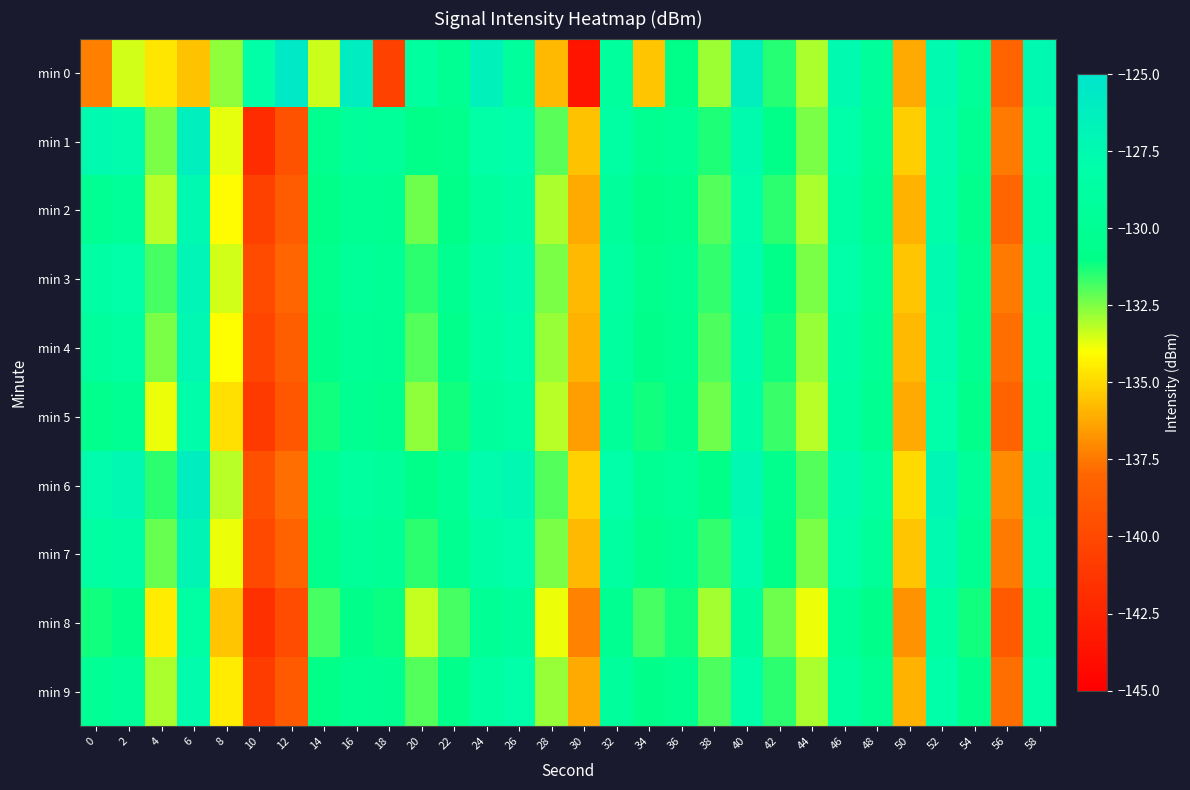

At which category is the sum across all series the highest?

52